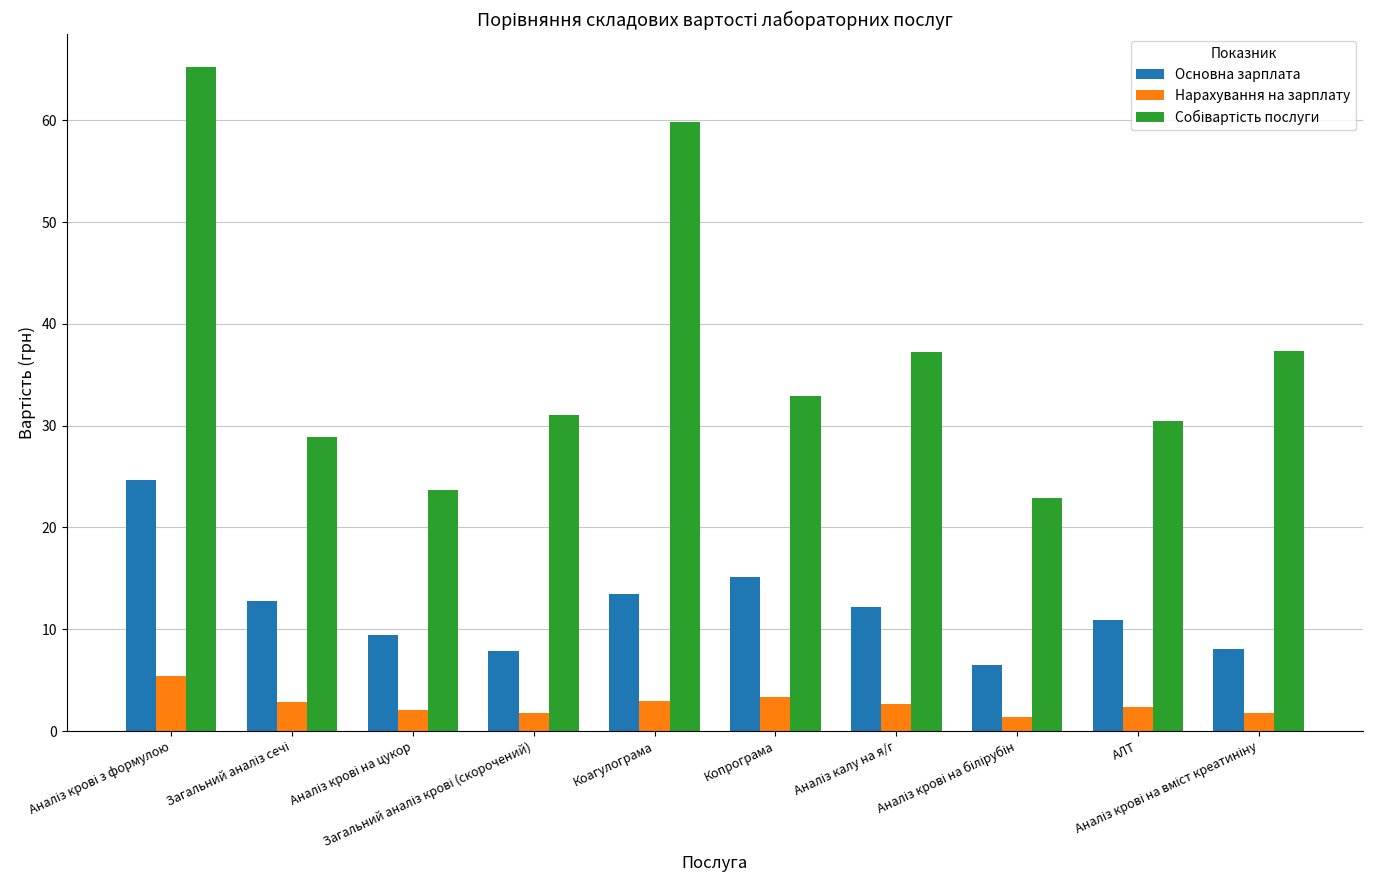

Does the chart contain stacked bars?

No